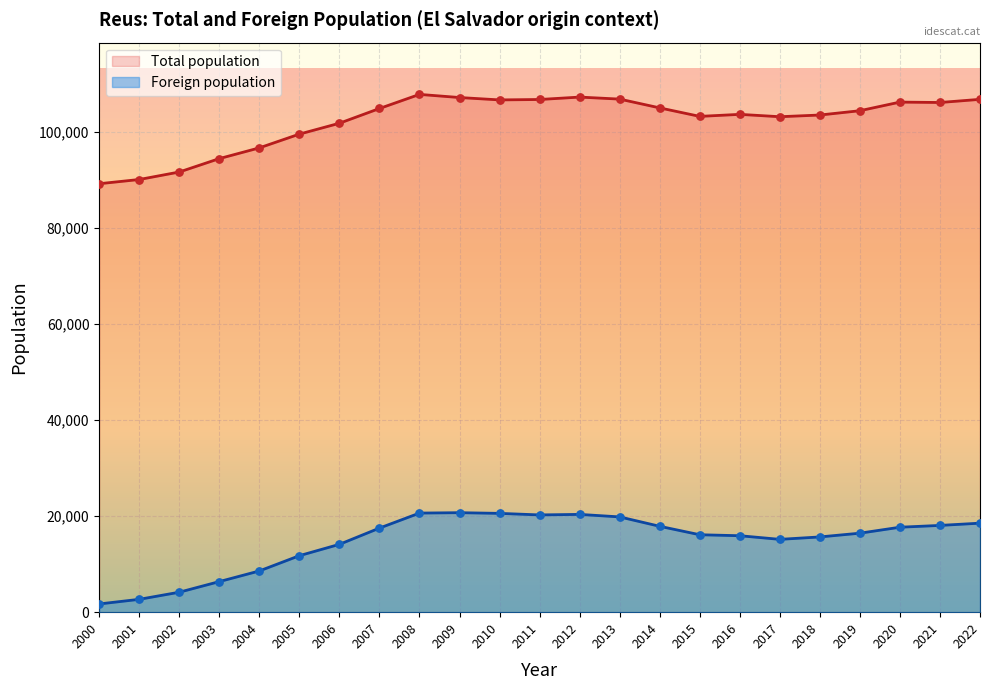

Which series has the widest spread of Y values?

Foreign population